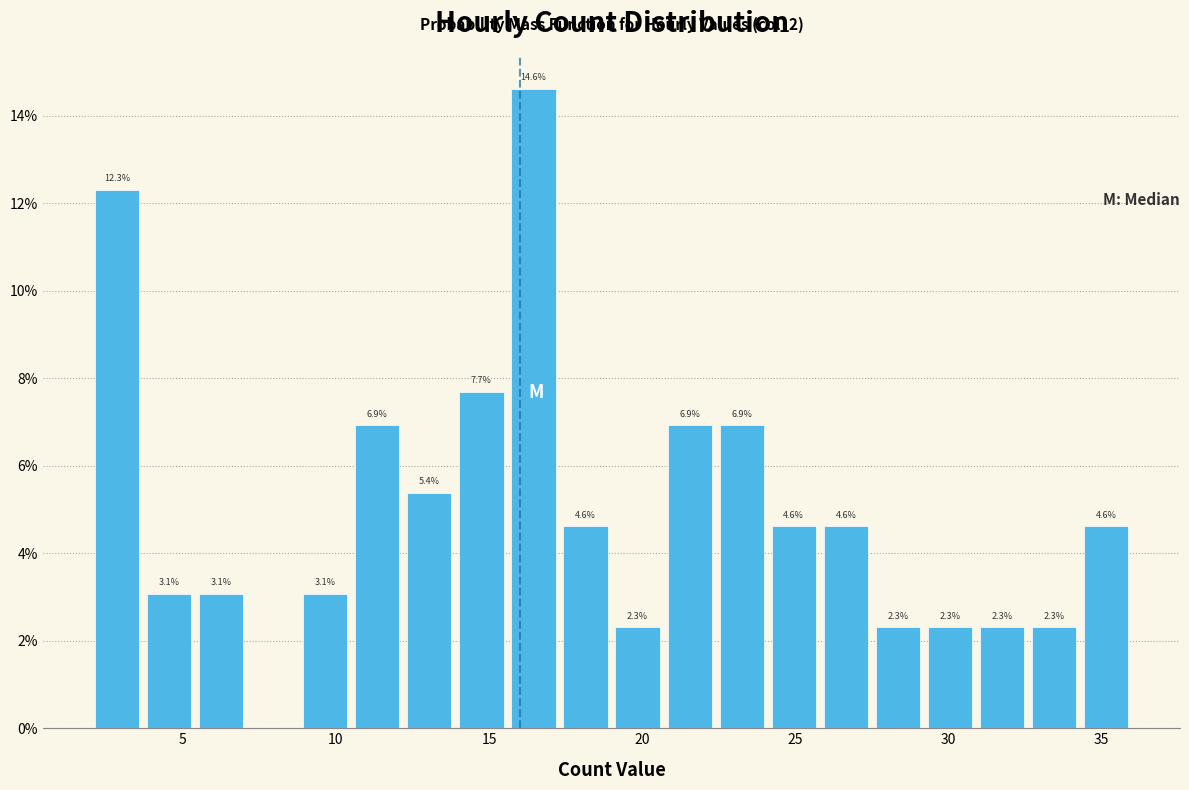

Read against the x-axis, roughly where is the centre of the tallest bar?

16.5